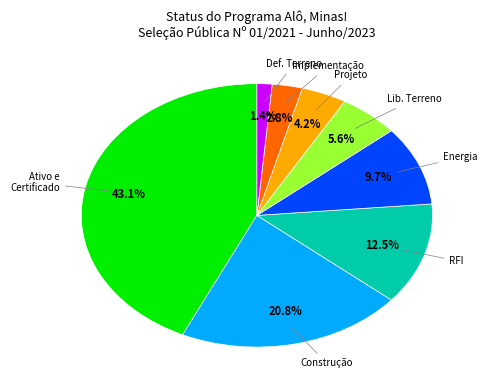

Is there any slice that represents more than half of the pie?

No